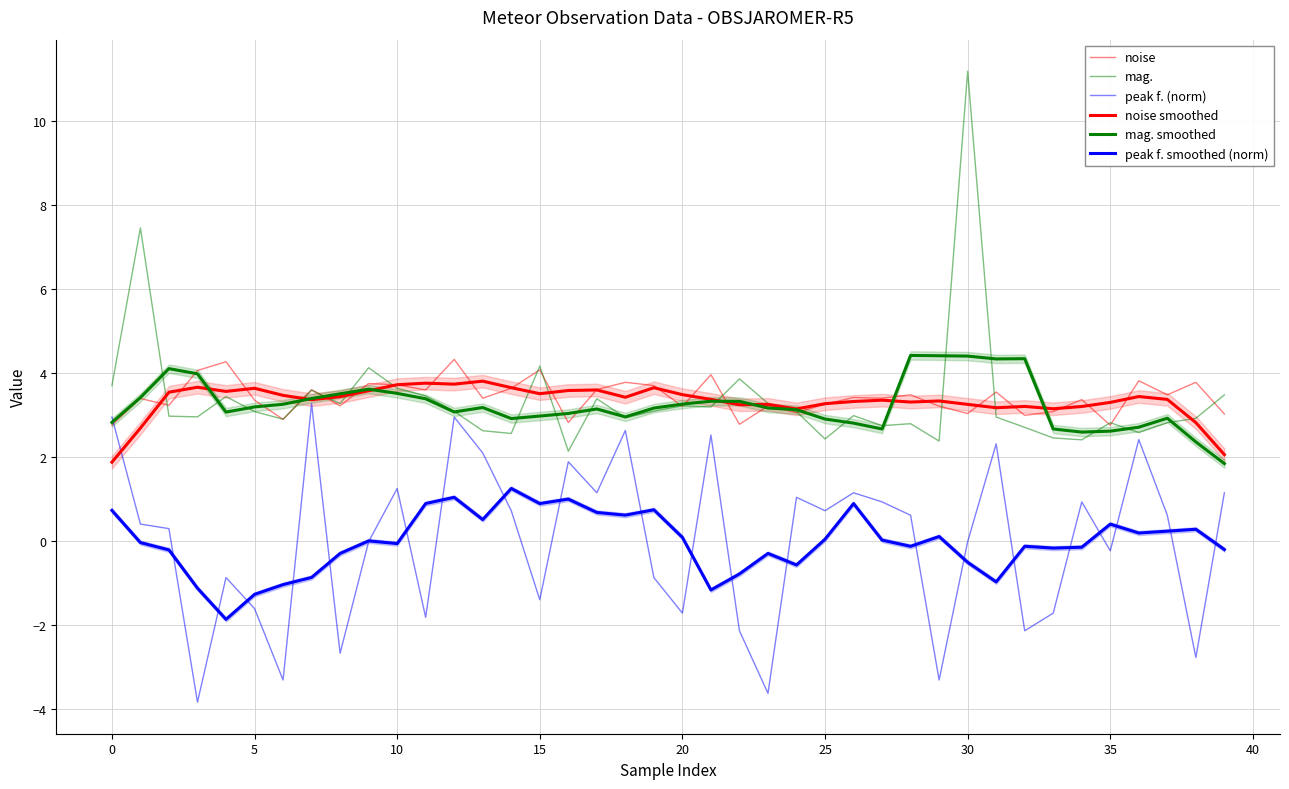

The noise series shows 2.1 at 29. True or false?

False